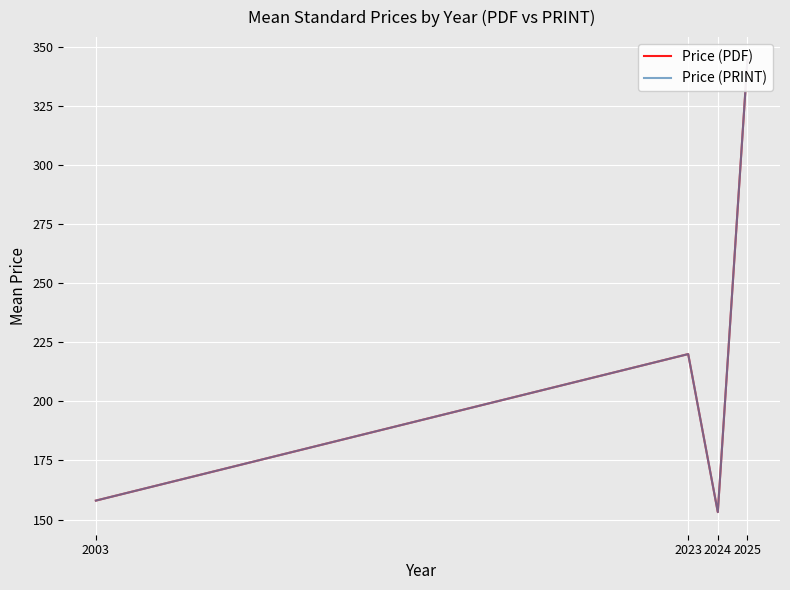

Reading left to right, transcribe all the data shown in this chart.

Price (PDF): 158.0	220.0	153.1	344.6
Price (PRINT): 158.0	220.0	153.1	344.6